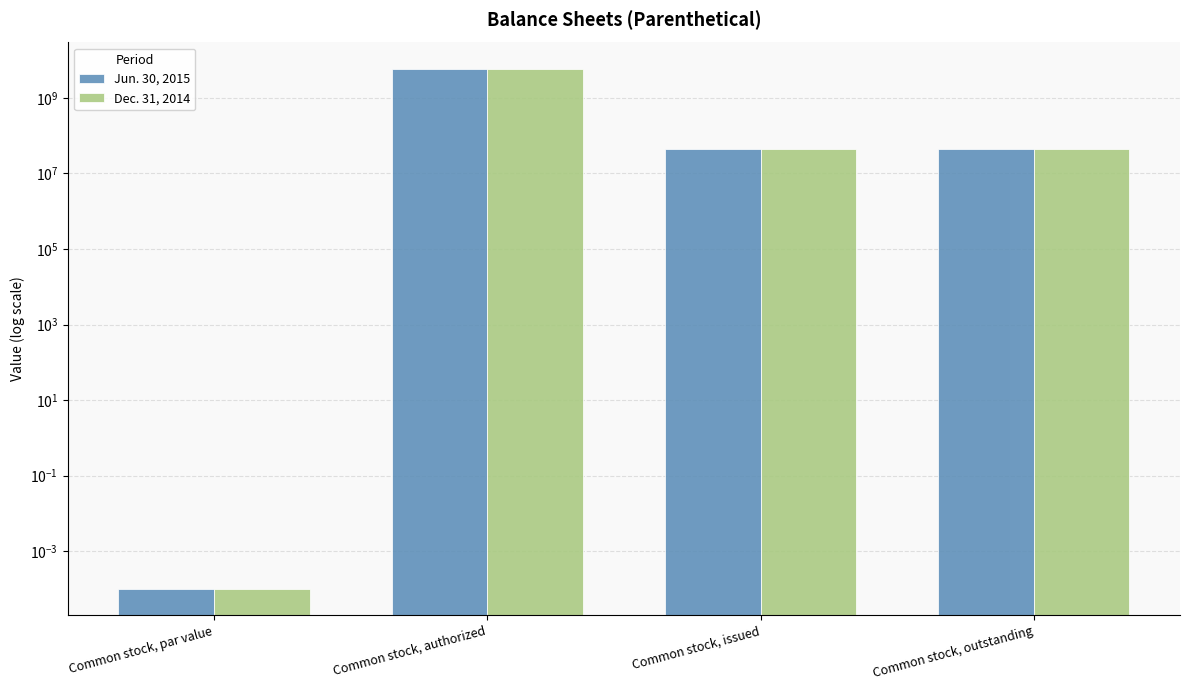

The value of Dec. 31, 2014 at Common stock, outstanding is 43872000.0. True or false?

True